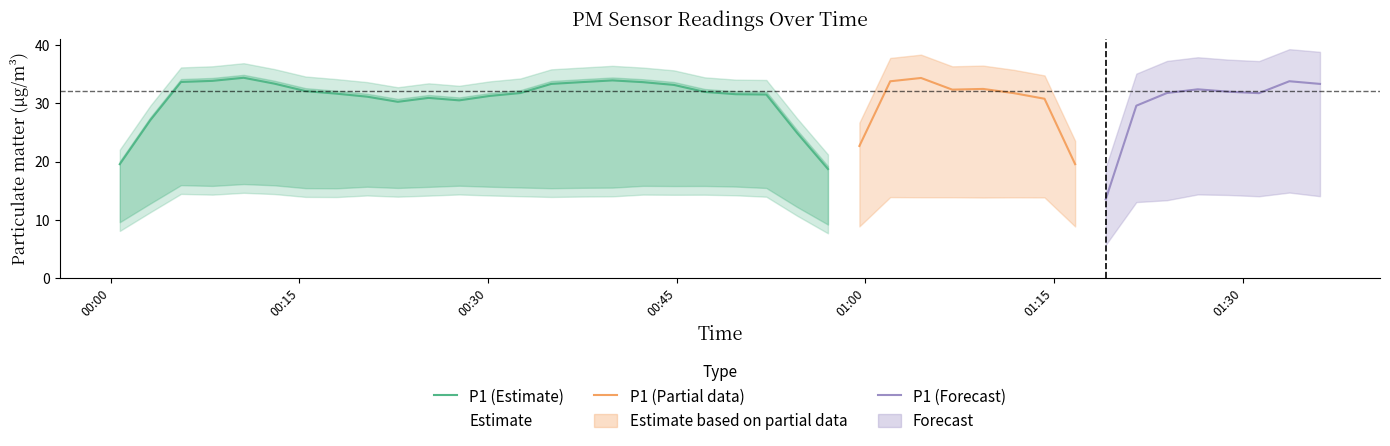

What is the highest value of the P1 (Estimate) series?

34.4